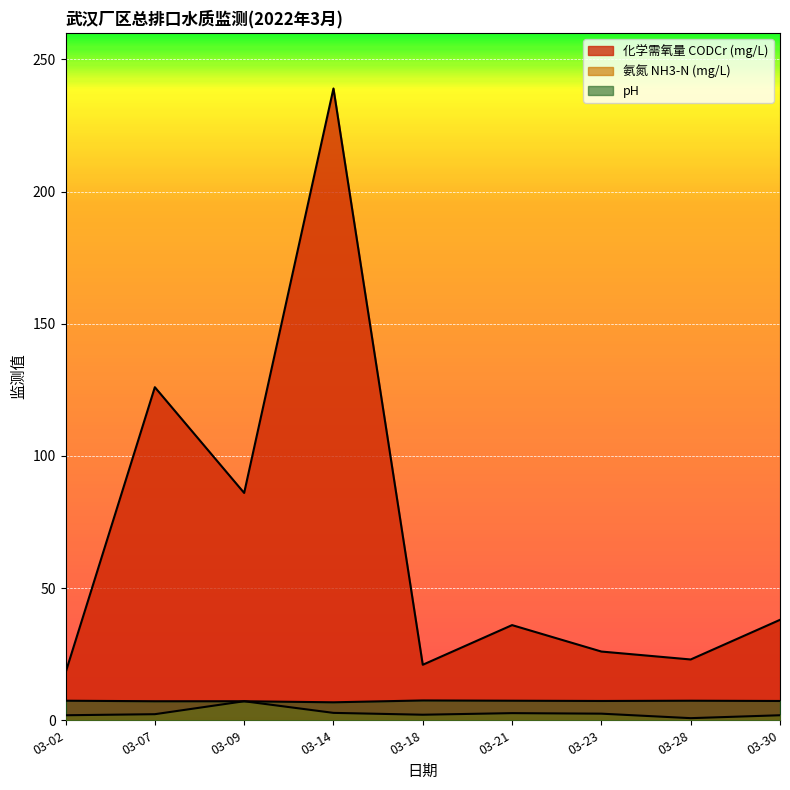

Is it true that pH equals 4.5 at 03-23?

False